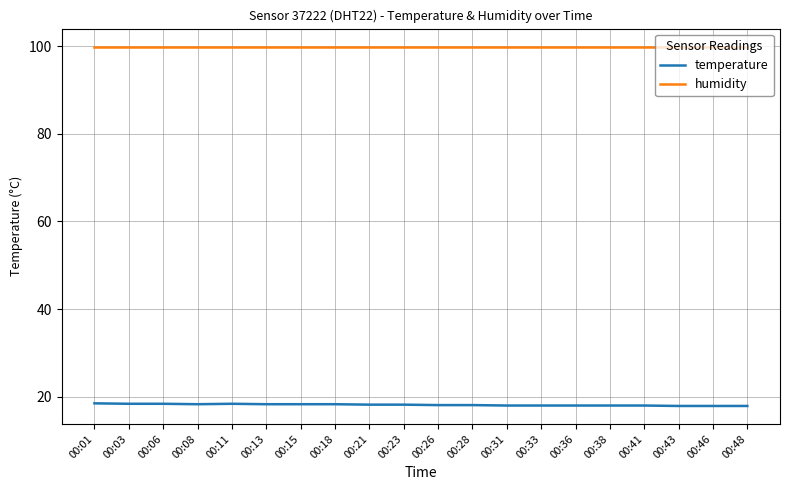

Rank the series at 00:48 from highest to lowest value.

humidity, temperature